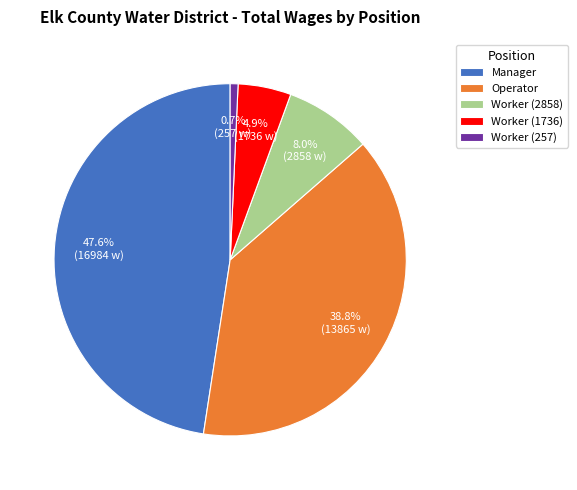

The Manager slice represents 48% of the pie. True or false?

True